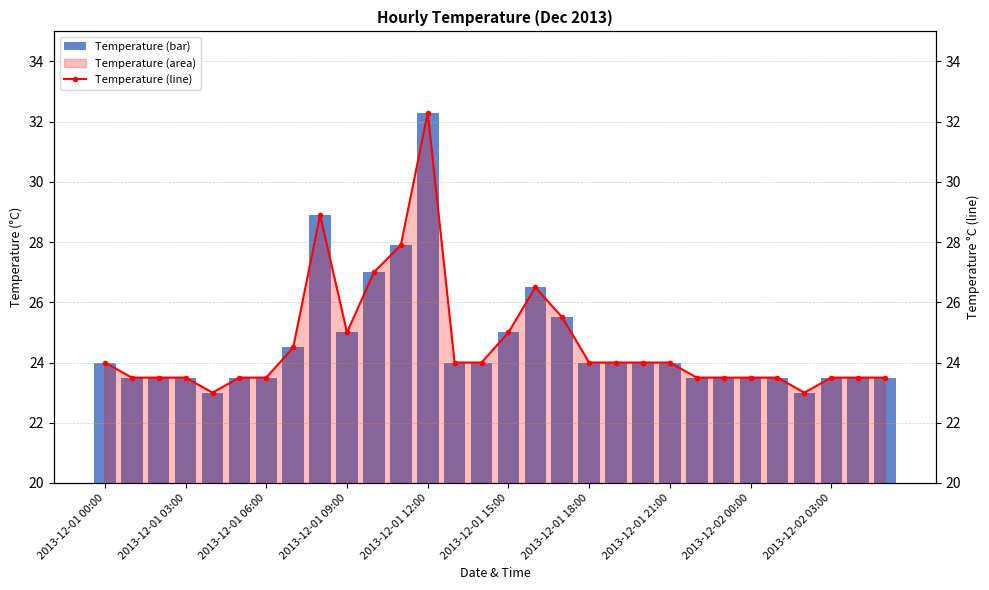

Between 2013-12-01 09:00 and 25, which is larger?

2013-12-01 09:00